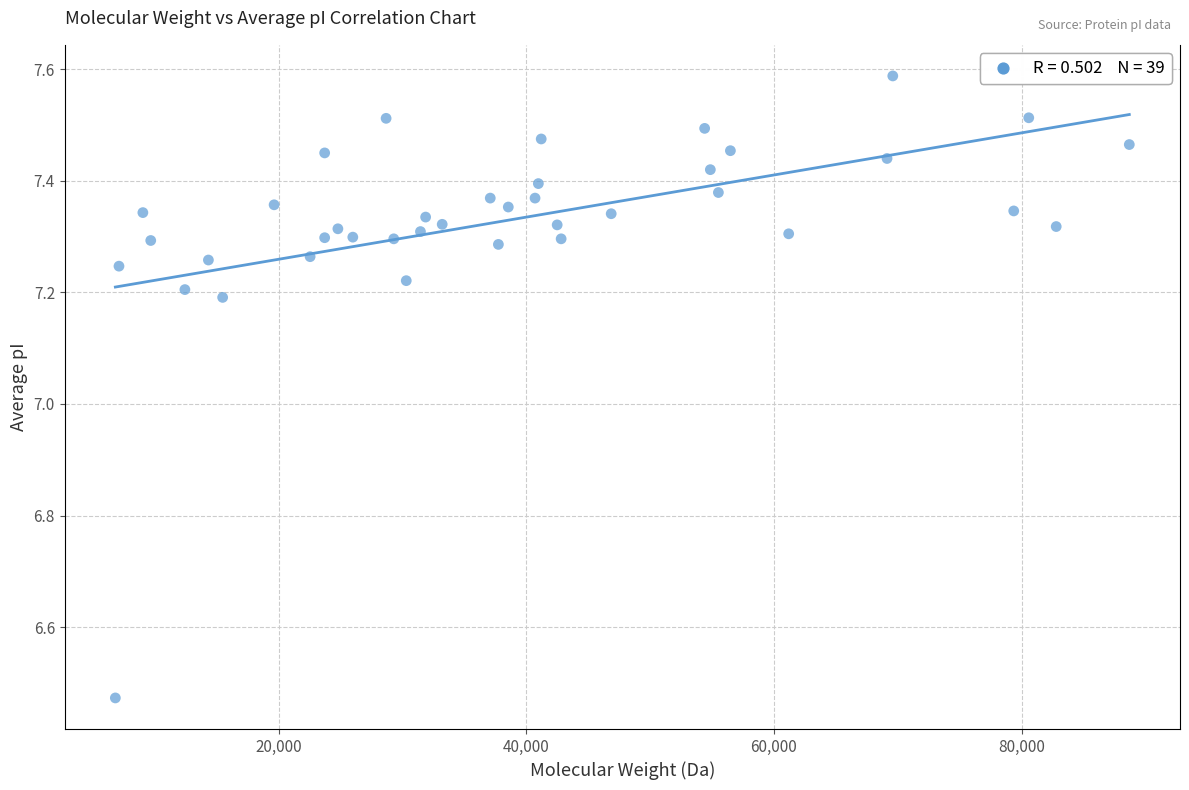

What is the range of X values (max minus min)?

81855.4